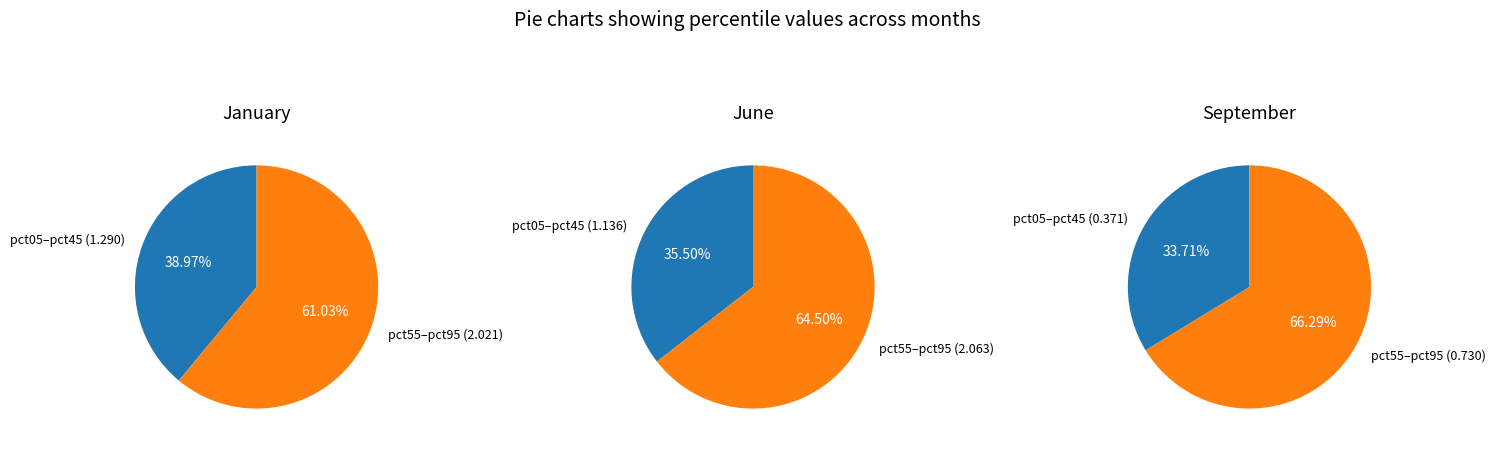

Does 6 represent more than half of the total?

No